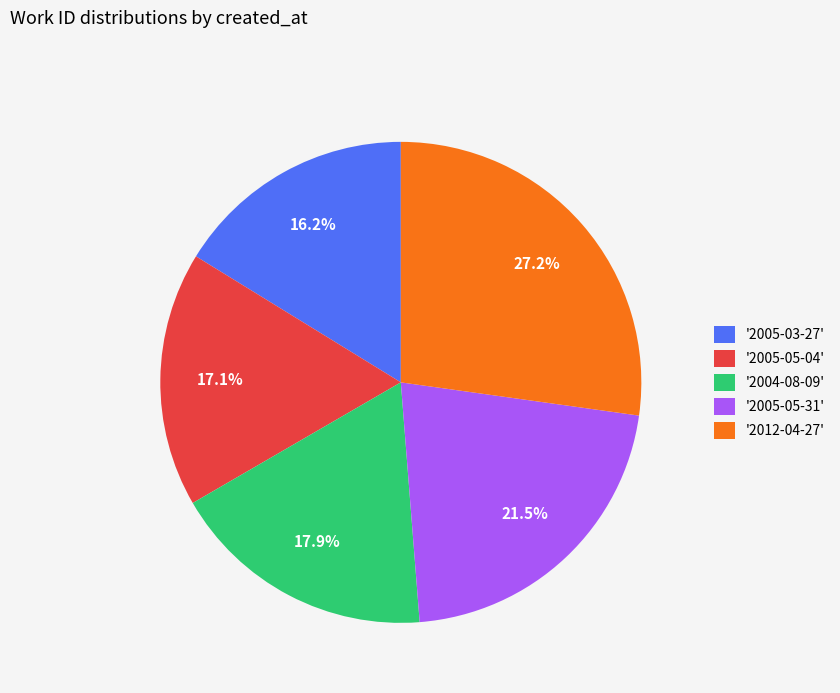

What is the smallest slice in the pie chart?

'2005-03-27'